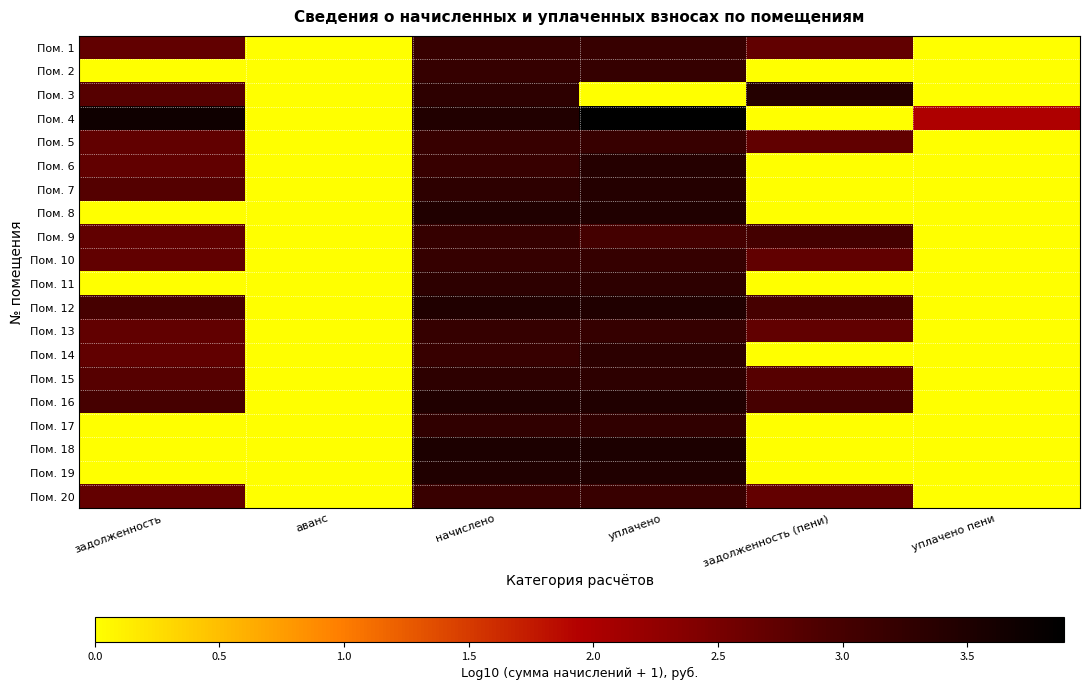

Which has a higher value, аванс or уплачено пени?

аванс